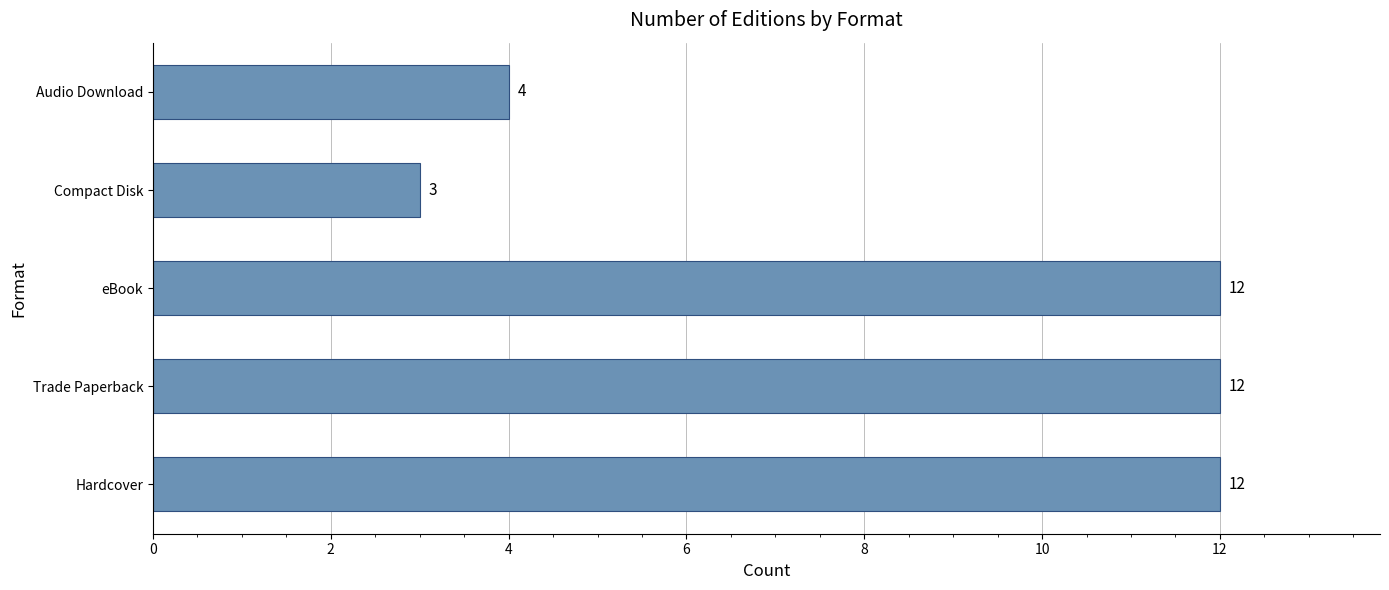

Reading top to bottom, transcribe all the data shown in this chart.

Audio Download=4	Compact Disk=3	eBook=12	Trade Paperback=12	Hardcover=12